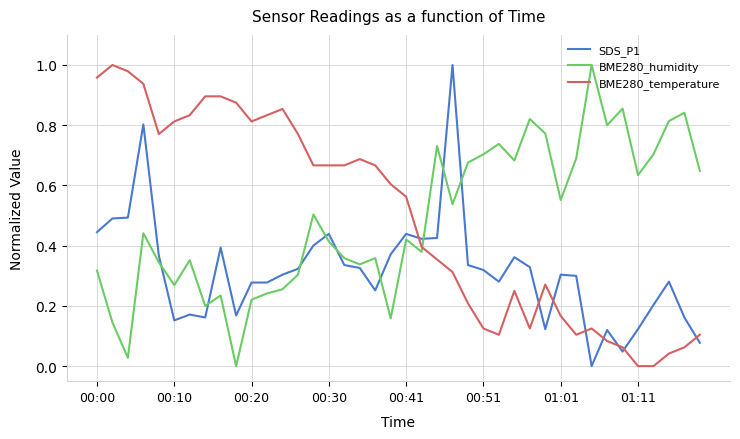

Which series ends up on top after the final intersection of BME280_humidity and BME280_temperature?

BME280_humidity